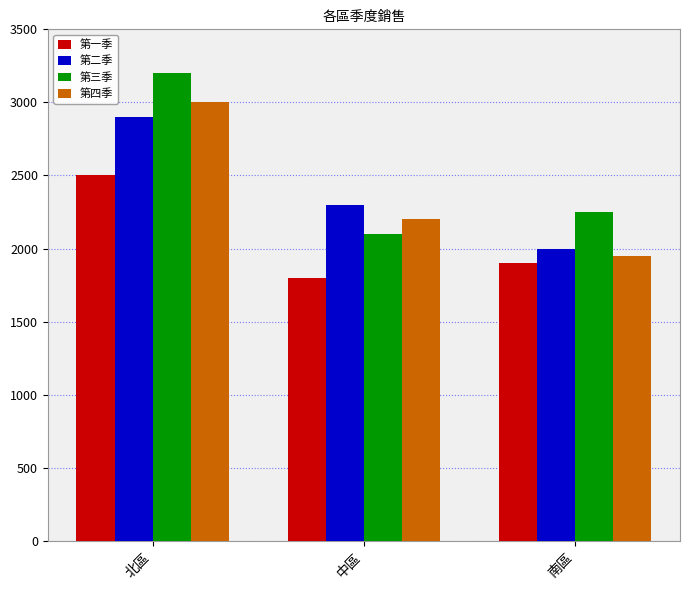

Which series has the largest total across all categories?

第三季